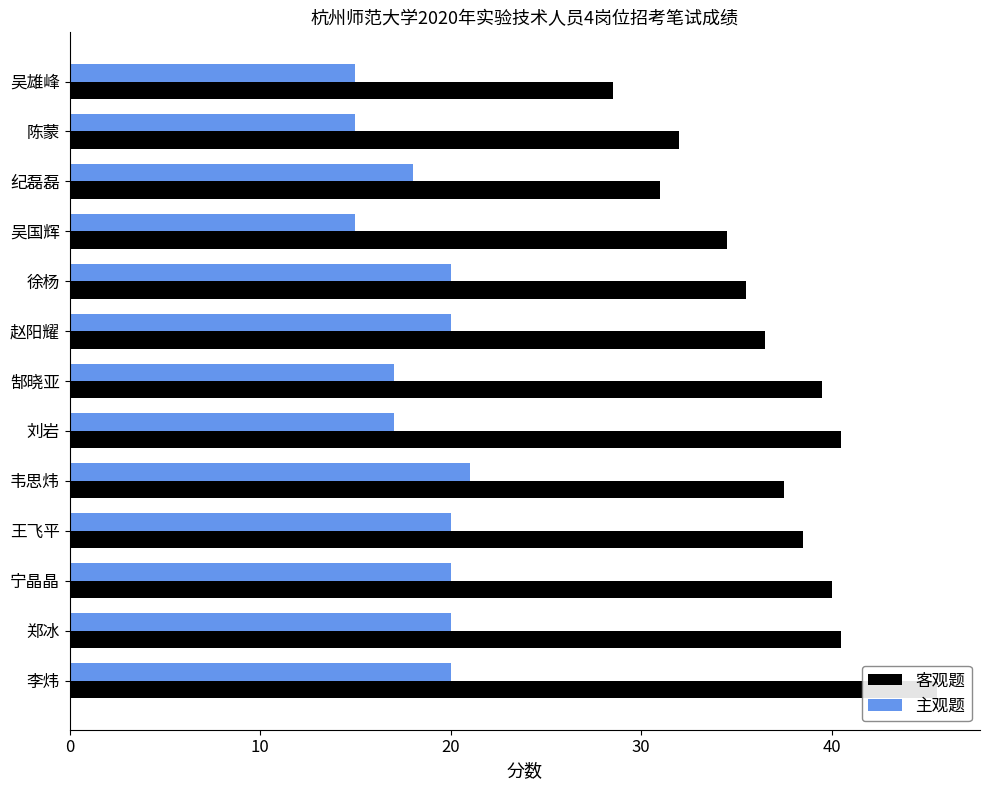

The value of 客观题 at 刘岩 is 62.2. True or false?

False